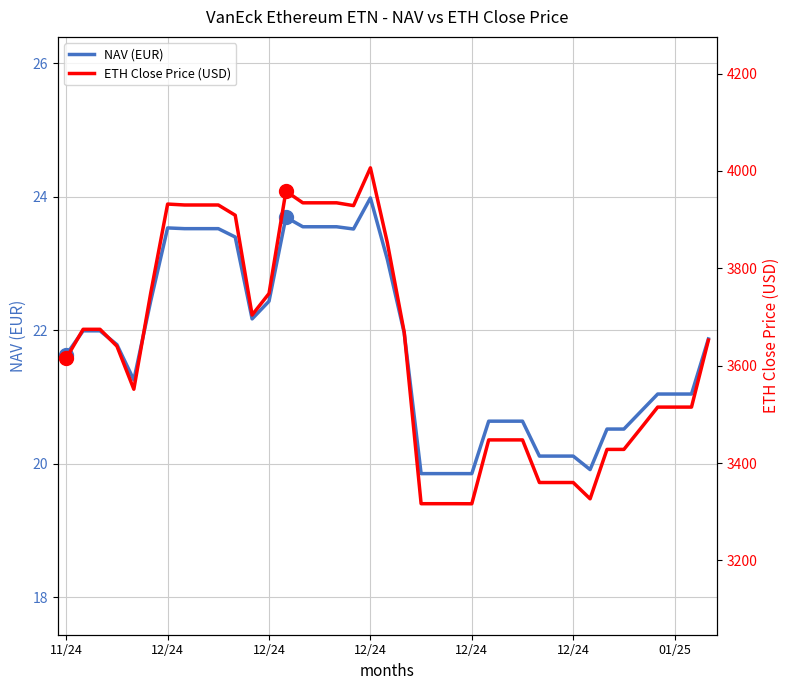

What is the difference between the NAV (EUR) values at 16 and 31?

3.6